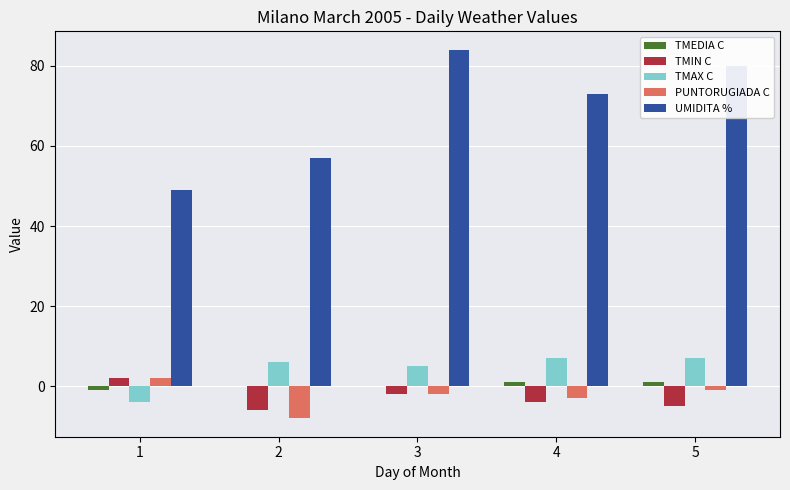

Between 2 and 3, which series saw the biggest shift?

UMIDITA %